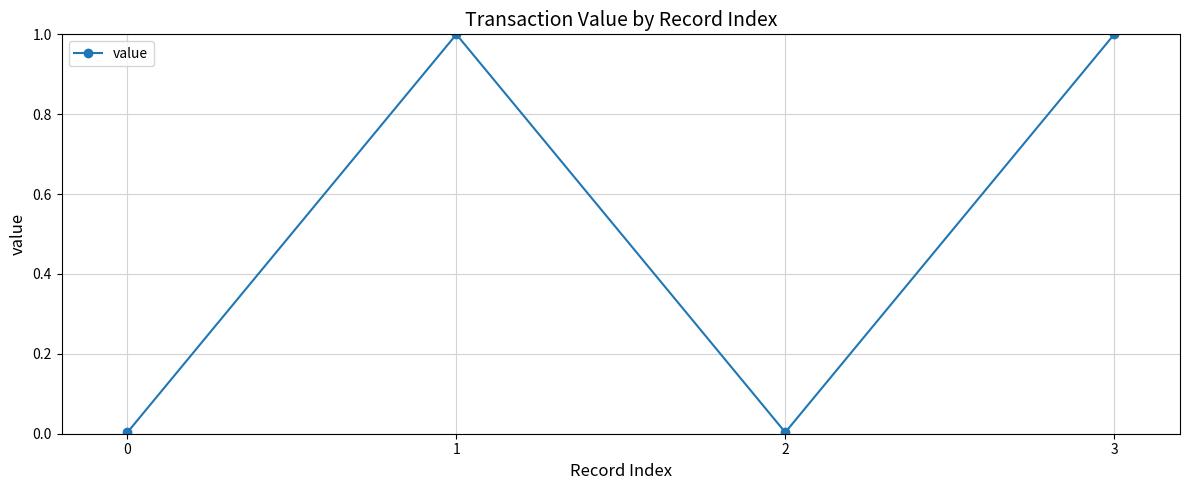

Between 0 and 3, which is larger?

3